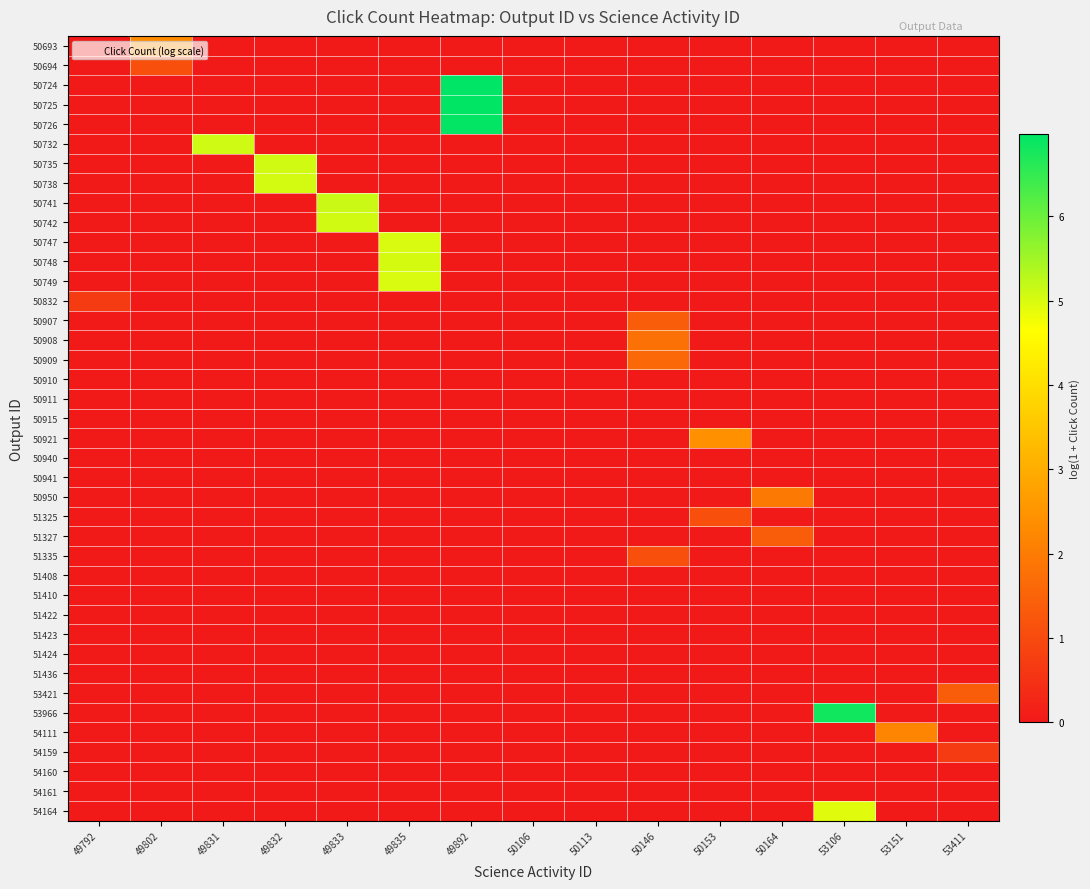

At which category is the sum across all series the highest?

49892